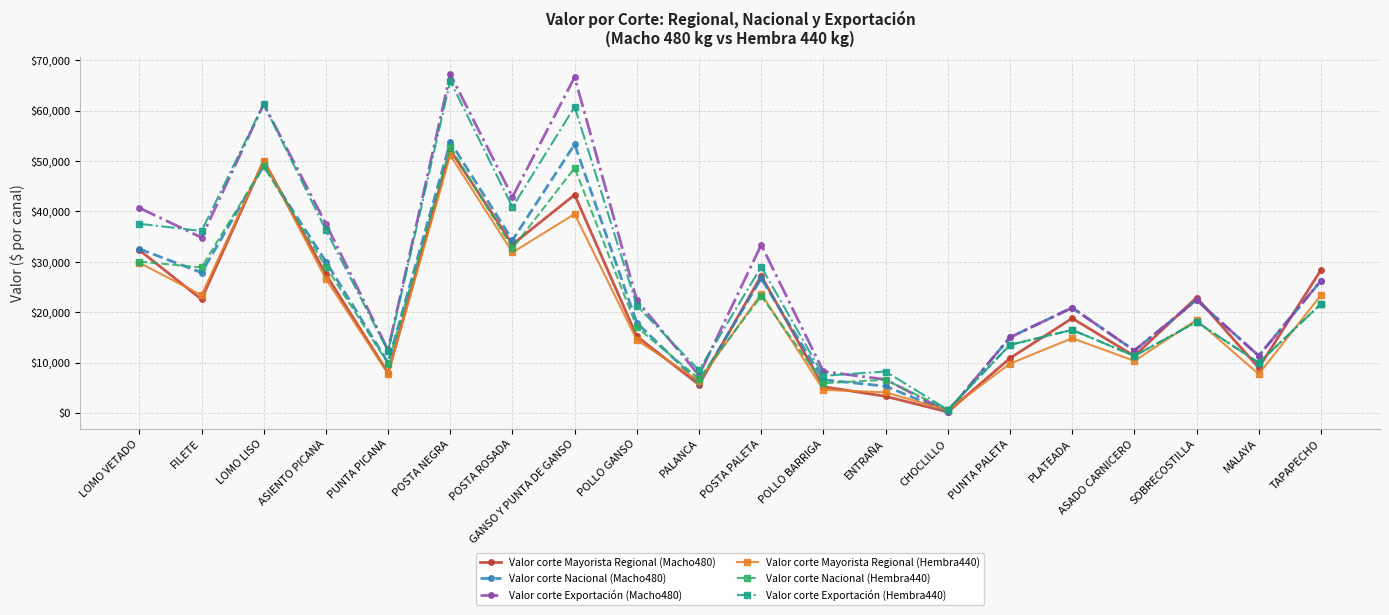

How many values in the Valor corte Nacional (Macho480) series are below 22420?

10